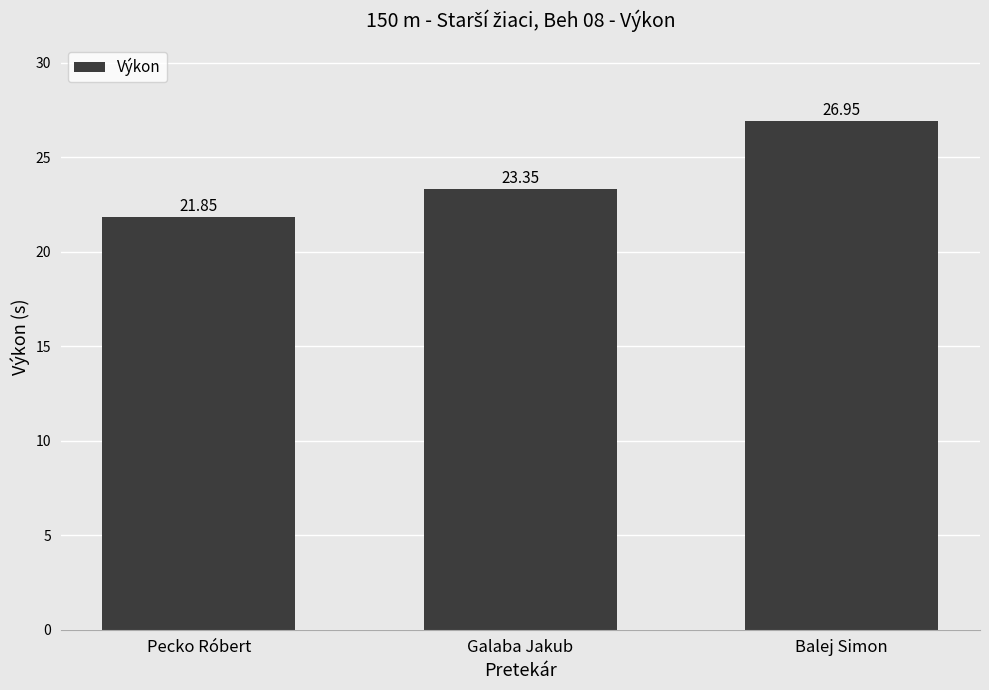

Which has a higher value, Galaba Jakub or Pecko Róbert?

Galaba Jakub